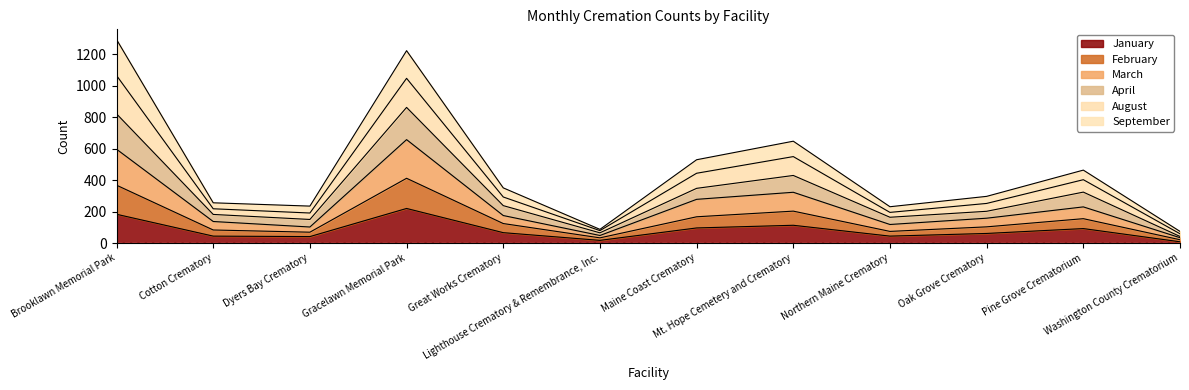

At which category is the sum across all series the highest?

Brooklawn Memorial Park